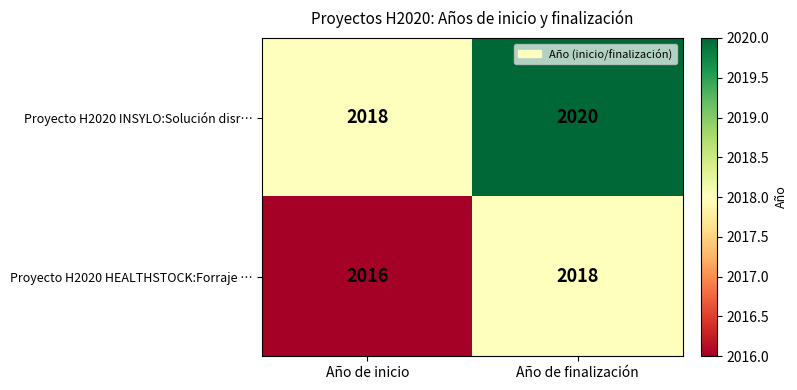

Rank the series by their maximum value, from highest to lowest.

Proyecto H2020 INSYLO:Solución disr…, Proyecto H2020 HEALTHSTOCK:Forraje …